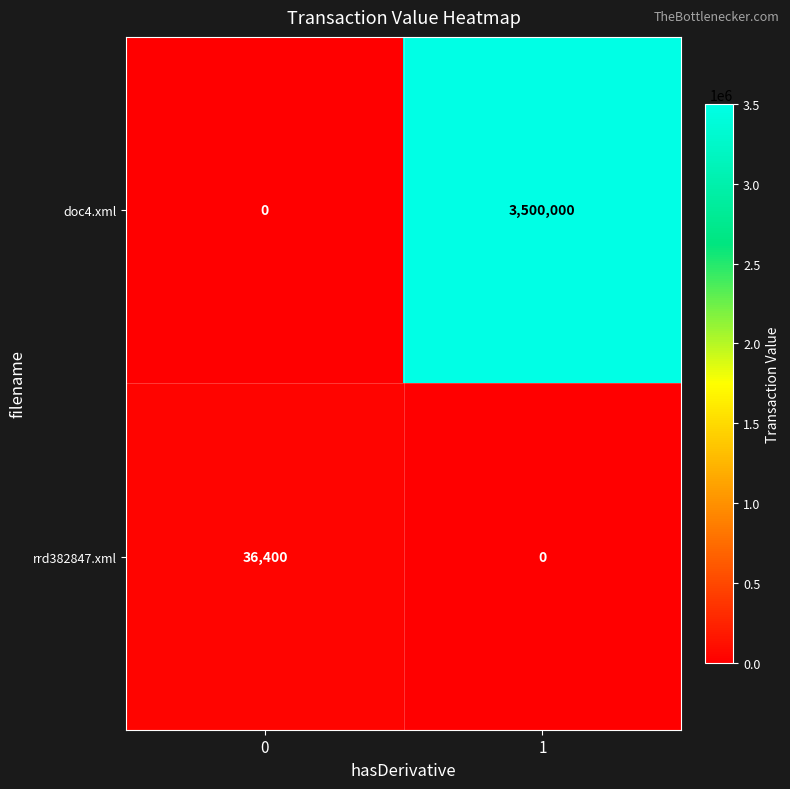

Reading left to right, extract all data points from this chart.

doc4.xml: 0	3500000
rrd382847.xml: 36400	0